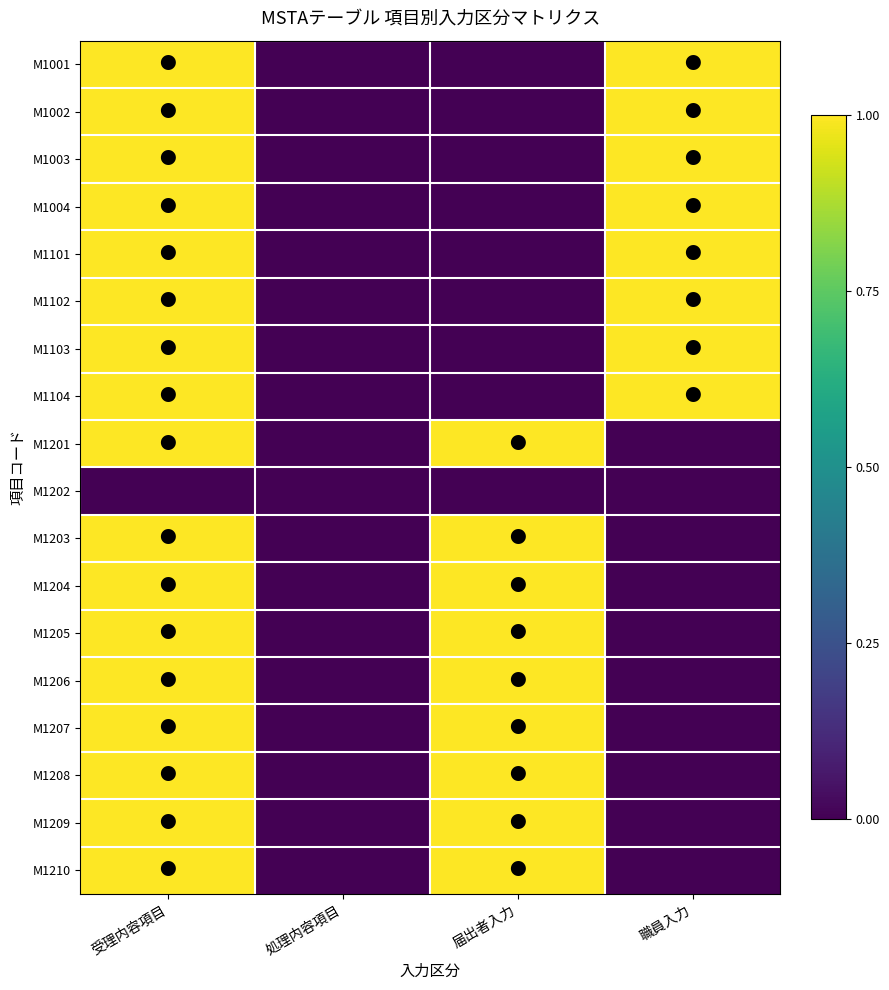

At how many categories does at least one series exceed 0?

3